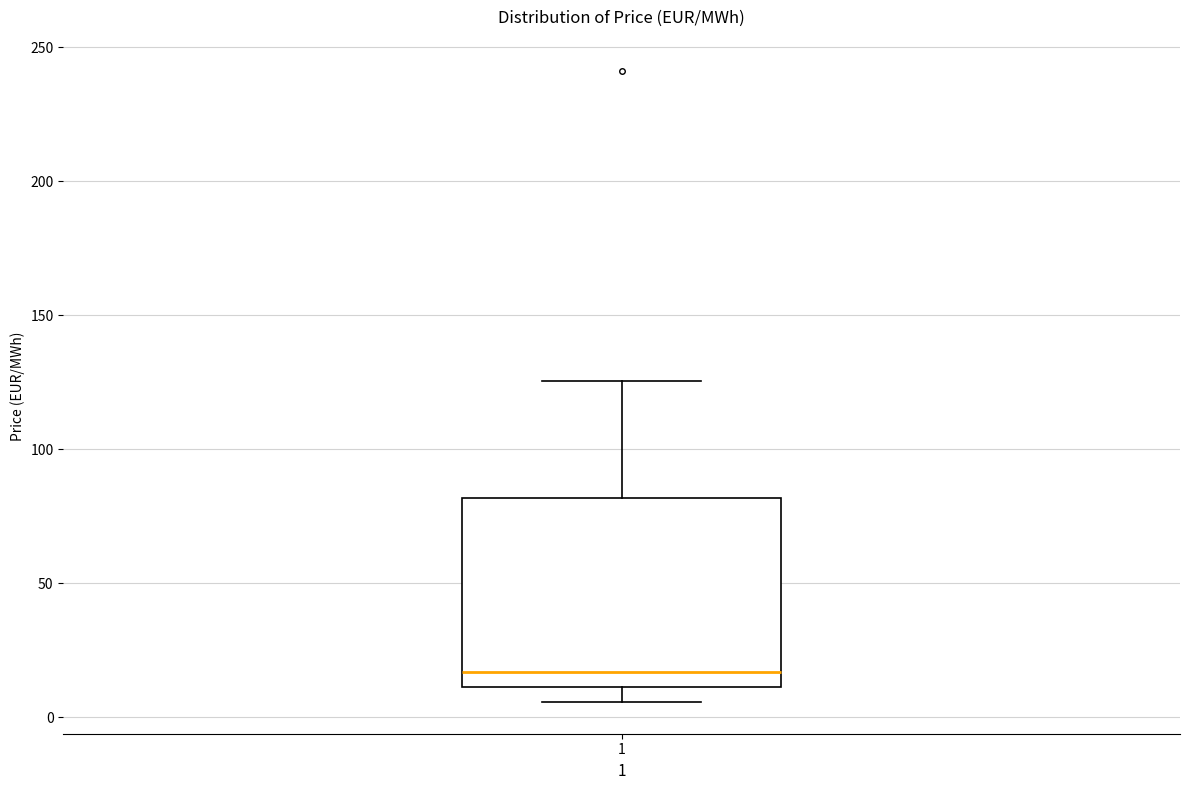

Read this box plot against the y-axis: the position of the median line, the range covered by the box, and the ends of both whiskers. The values are not printed on the chart, so give them approximately, as read against the axis.

median 15, box 10 to 80, whiskers 5 to 125